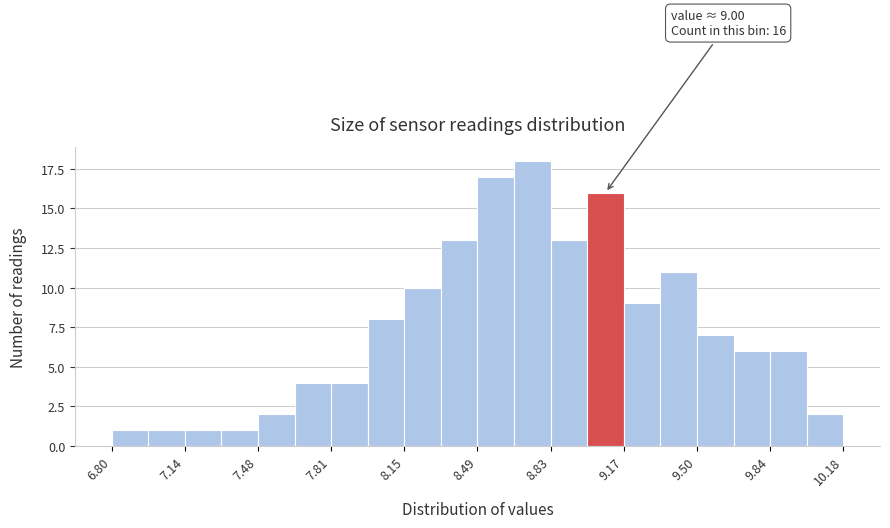

Around what value on the x-axis is the tallest bar? Give the approximate position of its centre, as read against the axis.

8.75